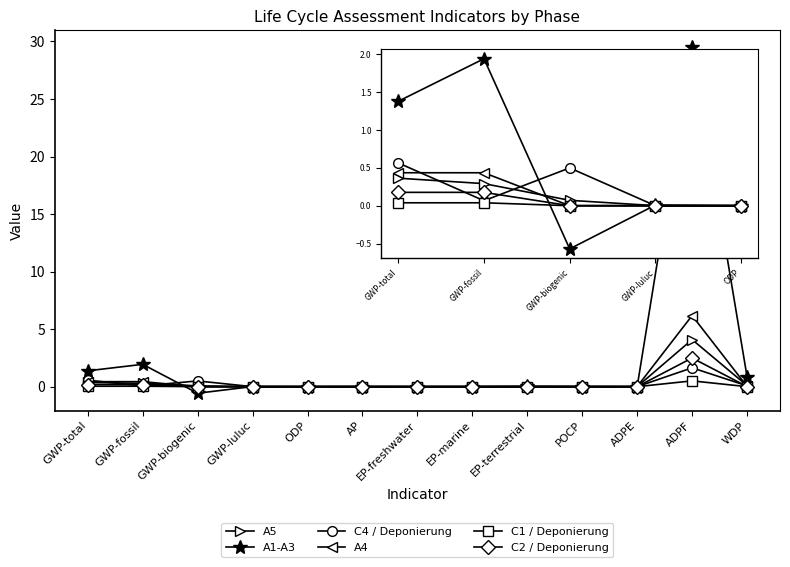

True or false: A5 has more than 2 points higher than both neighbors.

True